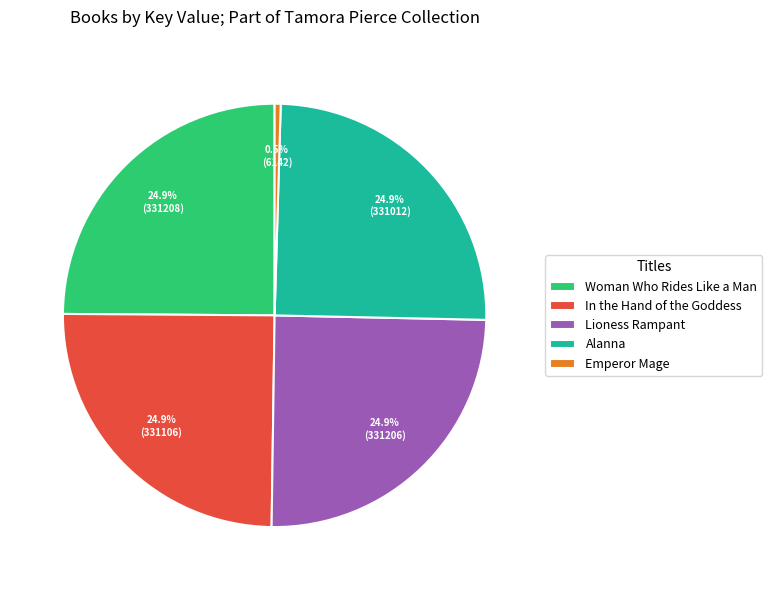

What is the ratio of the value at Lioness Rampant to the value at Alanna?

1.0